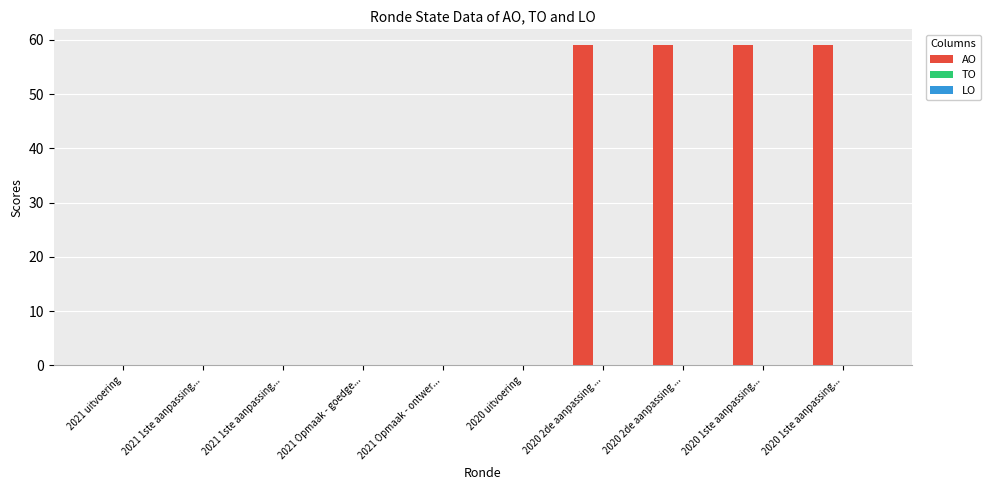

How many series are shown in this chart?

1